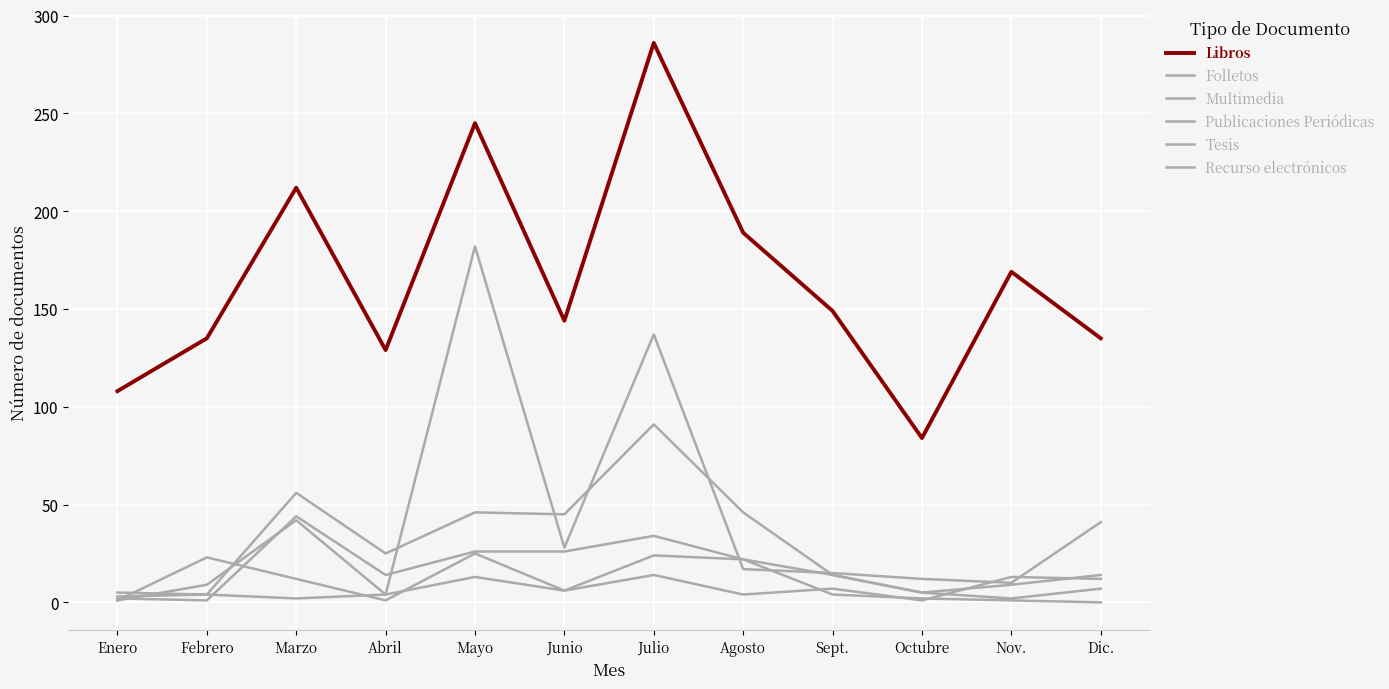

Does the chart display data point markers on the line(s)?

No